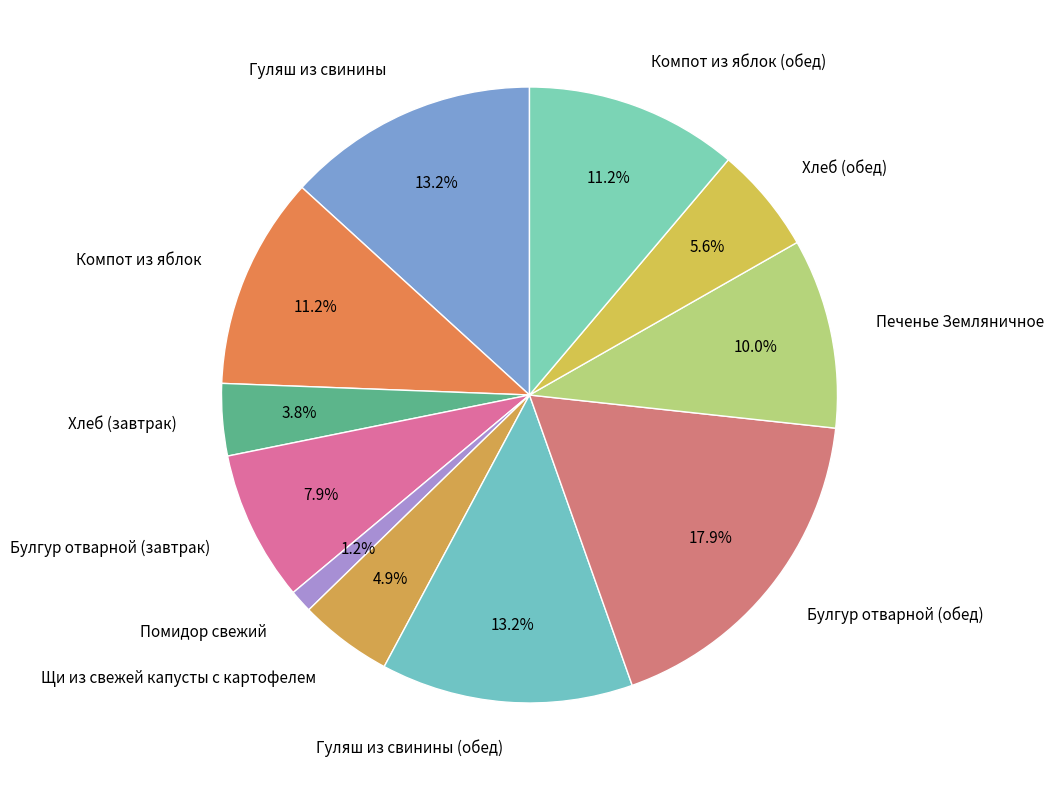

True or false: Гуляш из свинины (обед) accounts for 4% of the total.

False